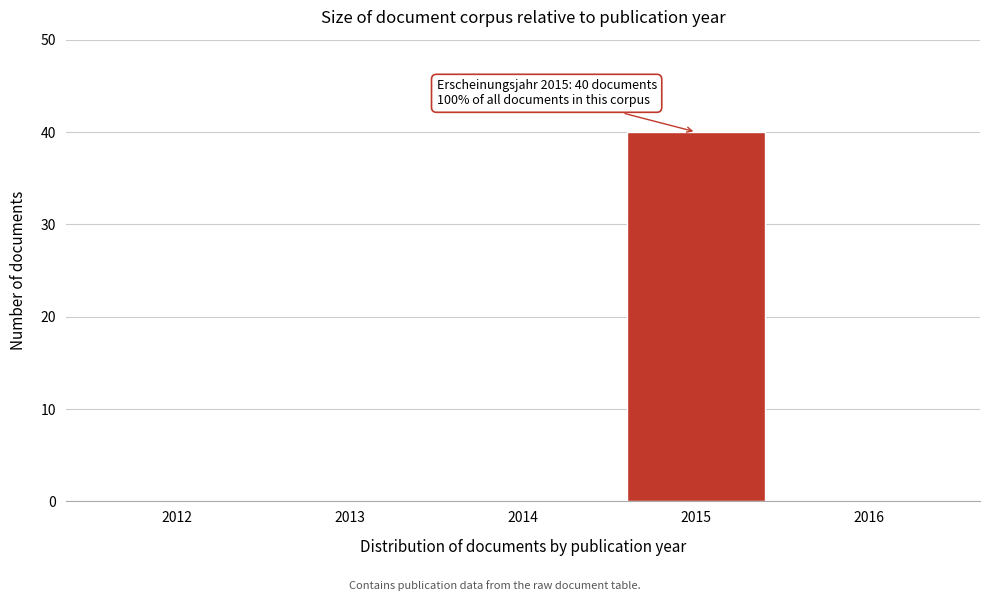

Which range on the x-axis has the tallest bar?

2014.5 to 2015.5